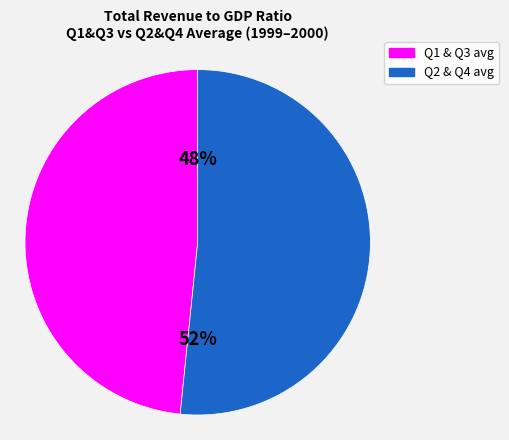

Does any single category account for the majority?

Yes